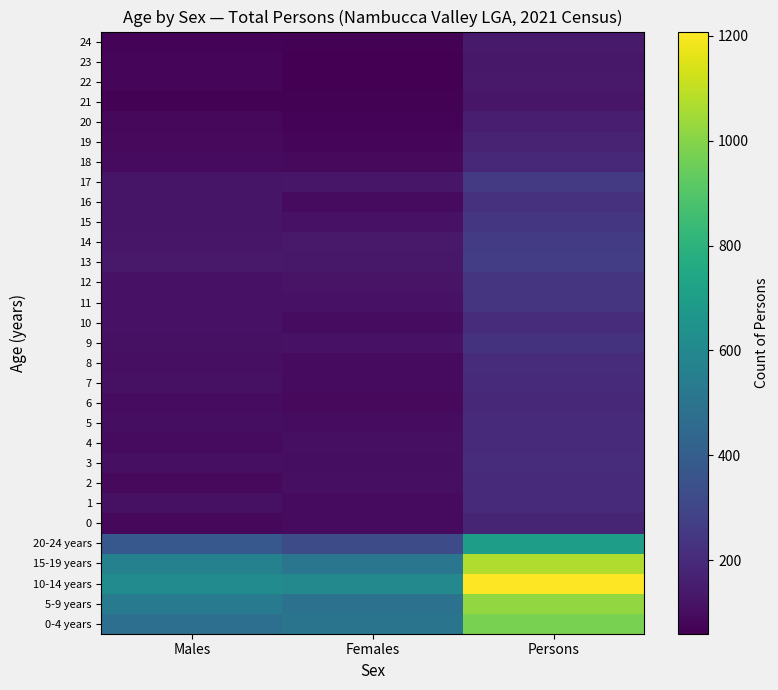

Reading right to left, extract all data points from this chart.

0-4 years: Persons=978	Females=500	Males=481
5-9 years: Persons=1021	Females=494	Males=528
10-14 years: Persons=1208	Females=602	Males=613
15-19 years: Persons=1071	Females=510	Males=565
20-24 years: Persons=705	Females=328	Males=376
0: Persons=177	Females=92	Males=84
1: Persons=203	Females=95	Males=110
2: Persons=198	Females=105	Males=91
3: Persons=207	Females=103	Males=105
4: Persons=195	Females=107	Males=93
5: Persons=201	Females=98	Males=101
6: Persons=193	Females=90	Males=96
7: Persons=197	Females=94	Males=111
8: Persons=205	Females=94	Males=106
9: Persons=229	Females=117	Males=112
10: Persons=207	Females=99	Males=114
11: Persons=239	Females=118	Males=118
12: Persons=235	Females=119	Males=116
13: Persons=268	Females=134	Males=137
14: Persons=261	Females=140	Males=128
15: Persons=241	Females=117	Males=126
16: Persons=222	Females=92	Males=127
17: Persons=253	Females=130	Males=124
18: Persons=188	Females=91	Males=95
19: Persons=168	Females=82	Males=91
20: Persons=158	Females=72	Males=83
21: Persons=129	Females=66	Males=66
22: Persons=137	Females=60	Males=82
23: Persons=134	Females=61	Males=76
24: Persons=141	Females=66	Males=72